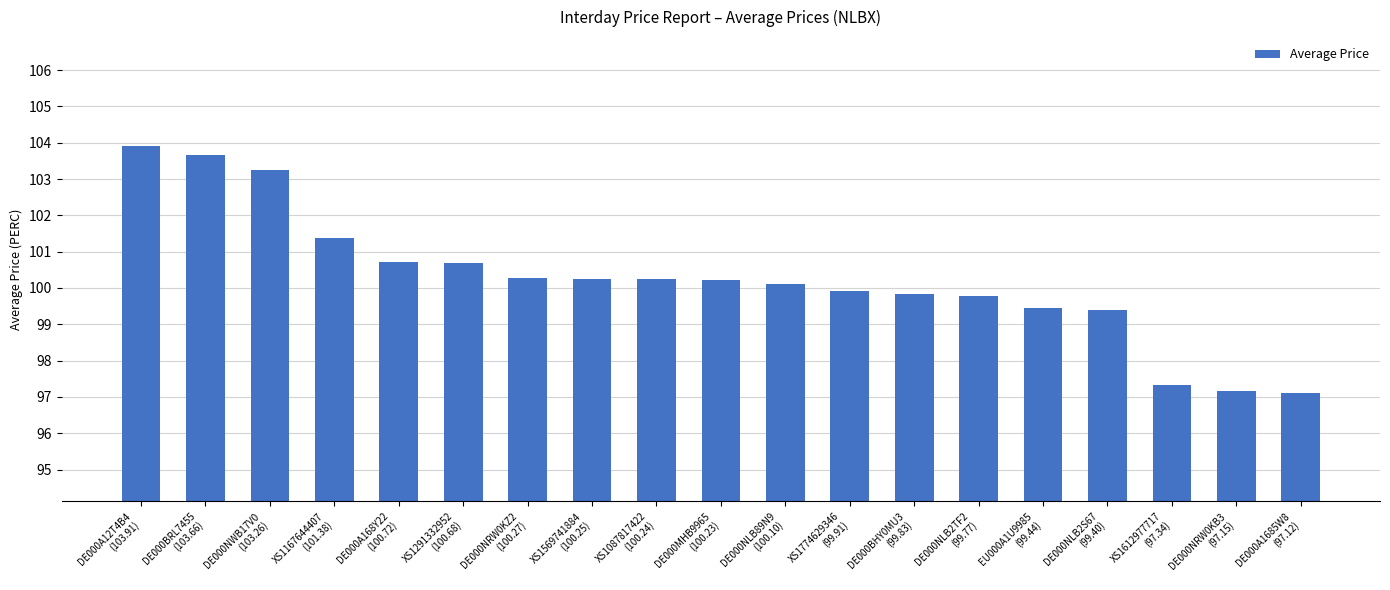

What is the maximum value shown in the chart?

103.9